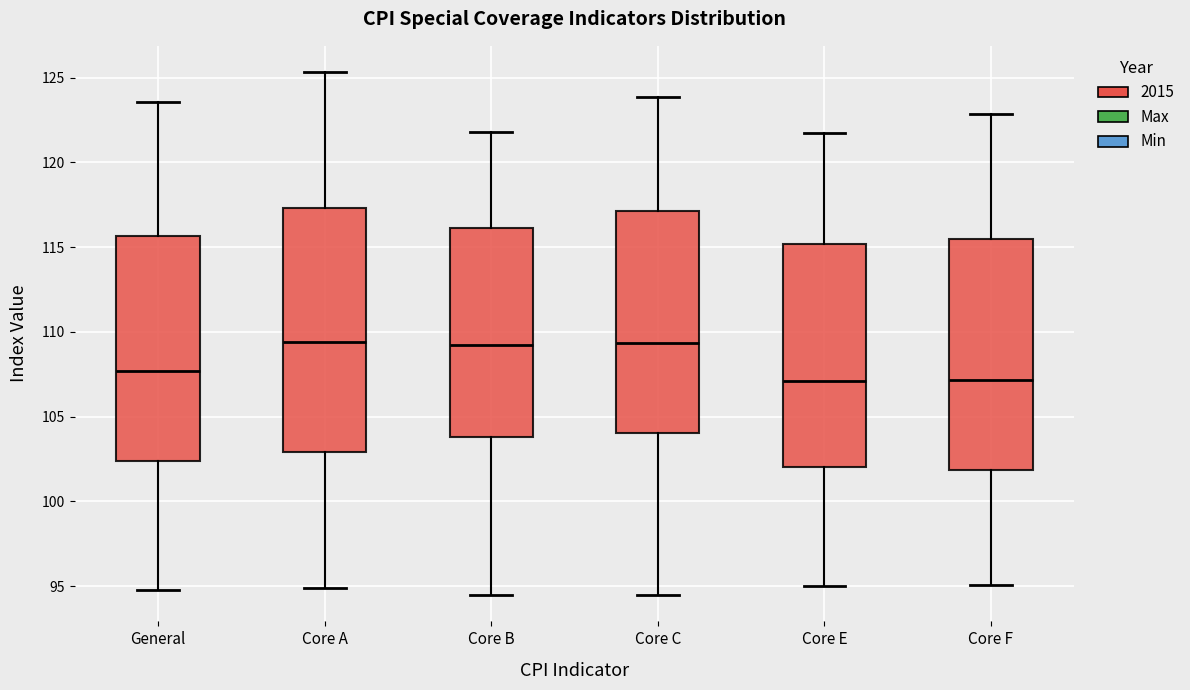

Comparing the boxes themselves (not the whiskers), which one is the tallest?

Core A